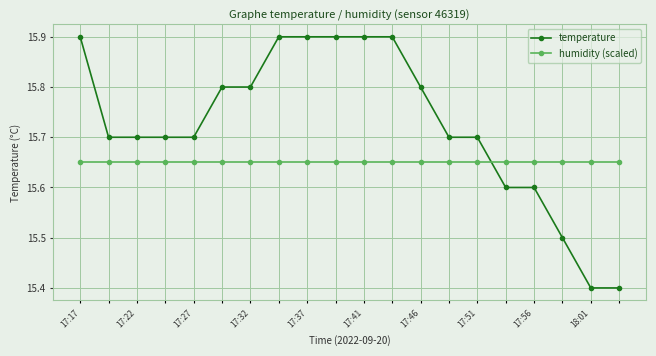

List the series in order of their overall mean, highest first.

temperature, humidity (scaled)